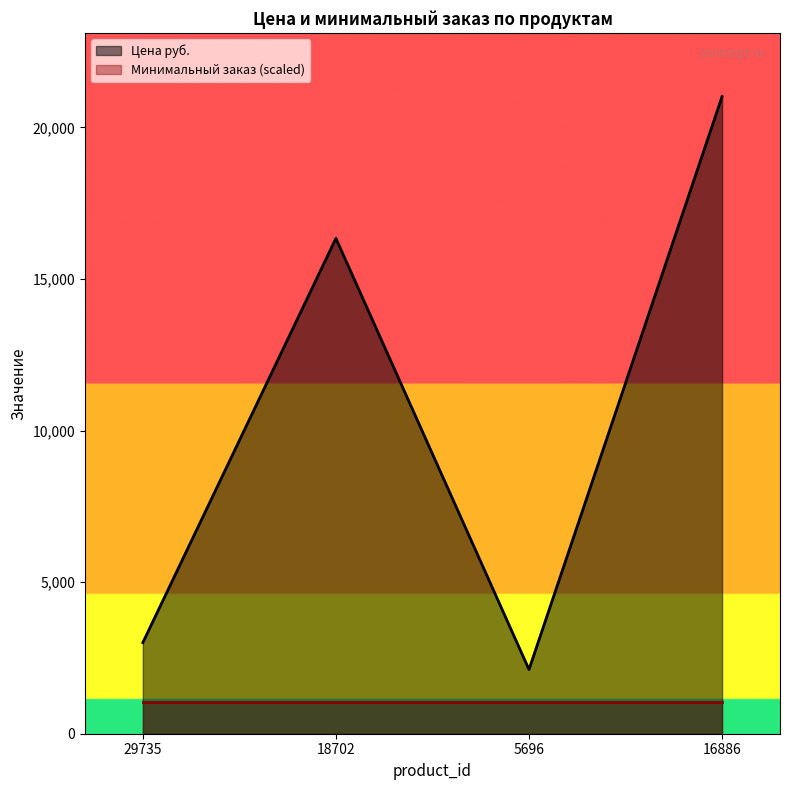

At which category does the data reach its first local peak?

18702